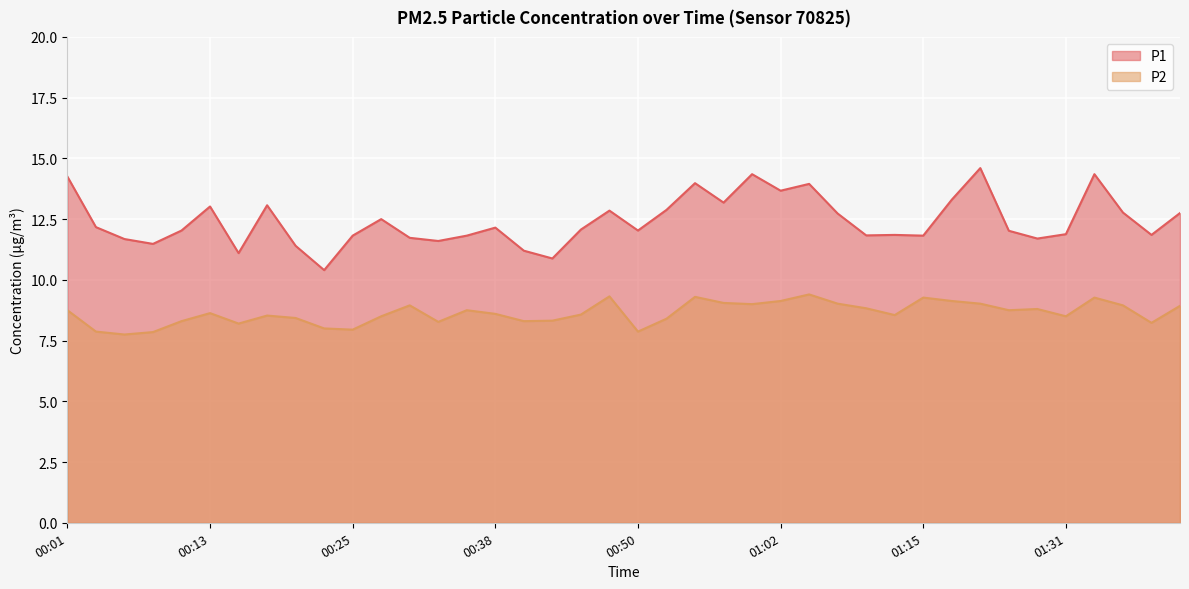

True or false: P2 and P1 cross at least once.

False